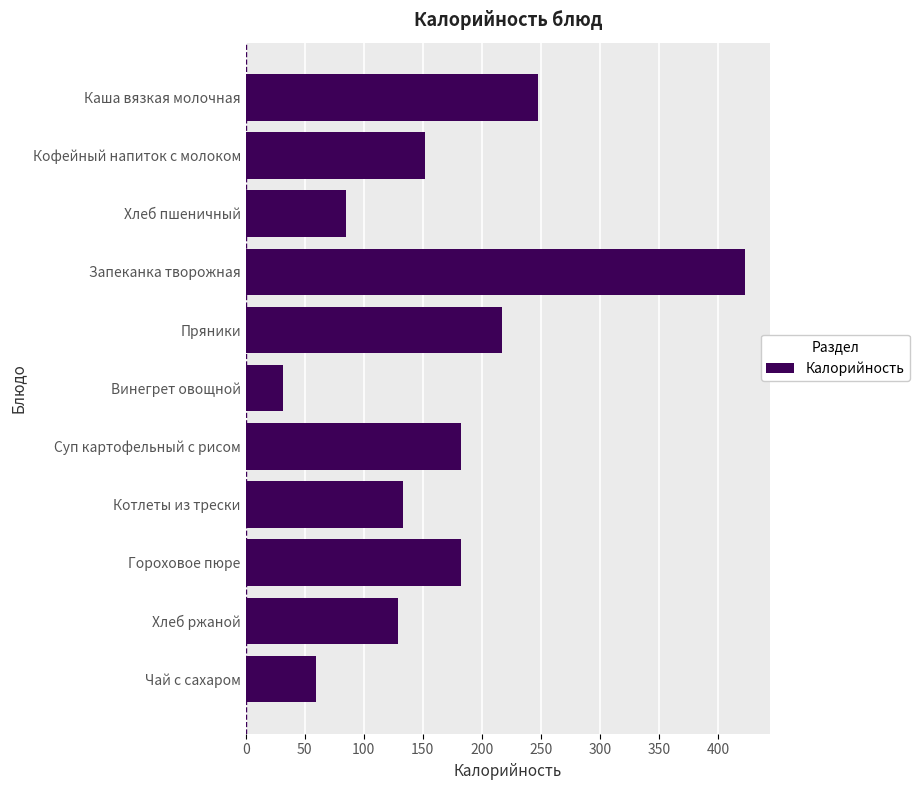

What is the value of the 2nd bar from the top?

152.0